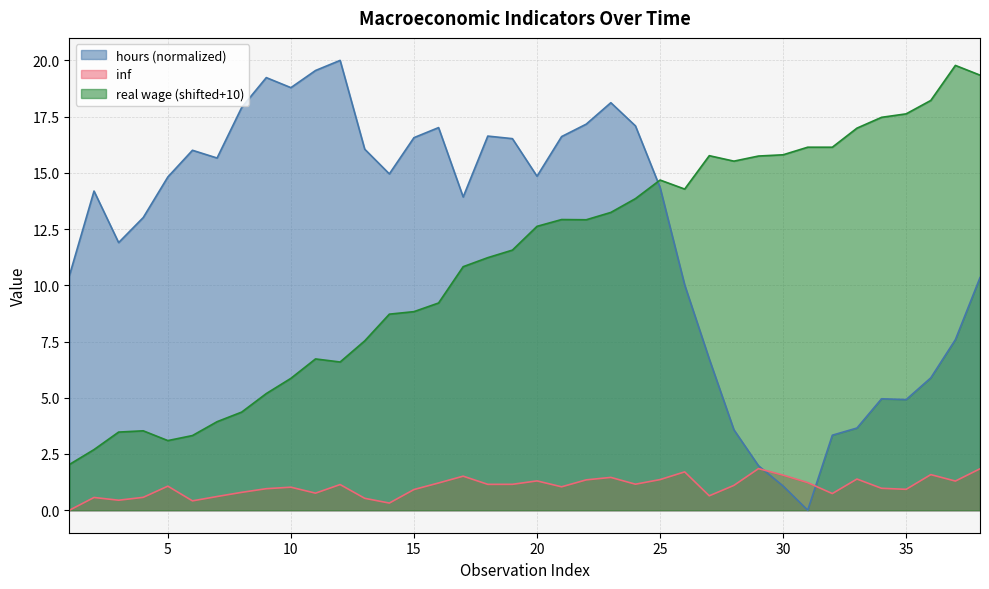

True or false: real_wage has a value of 19.3 at 17.

False